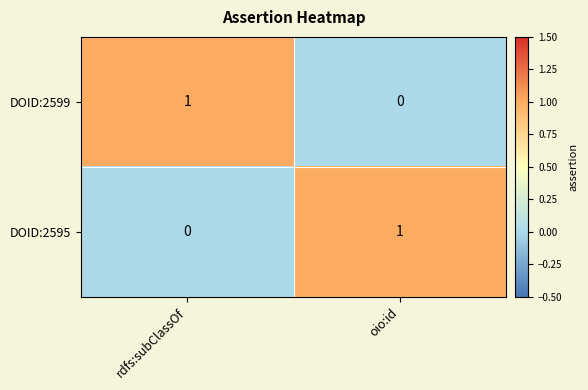

Is it true that DOID:2599 equals 2 at rdfs:subClassOf?

False